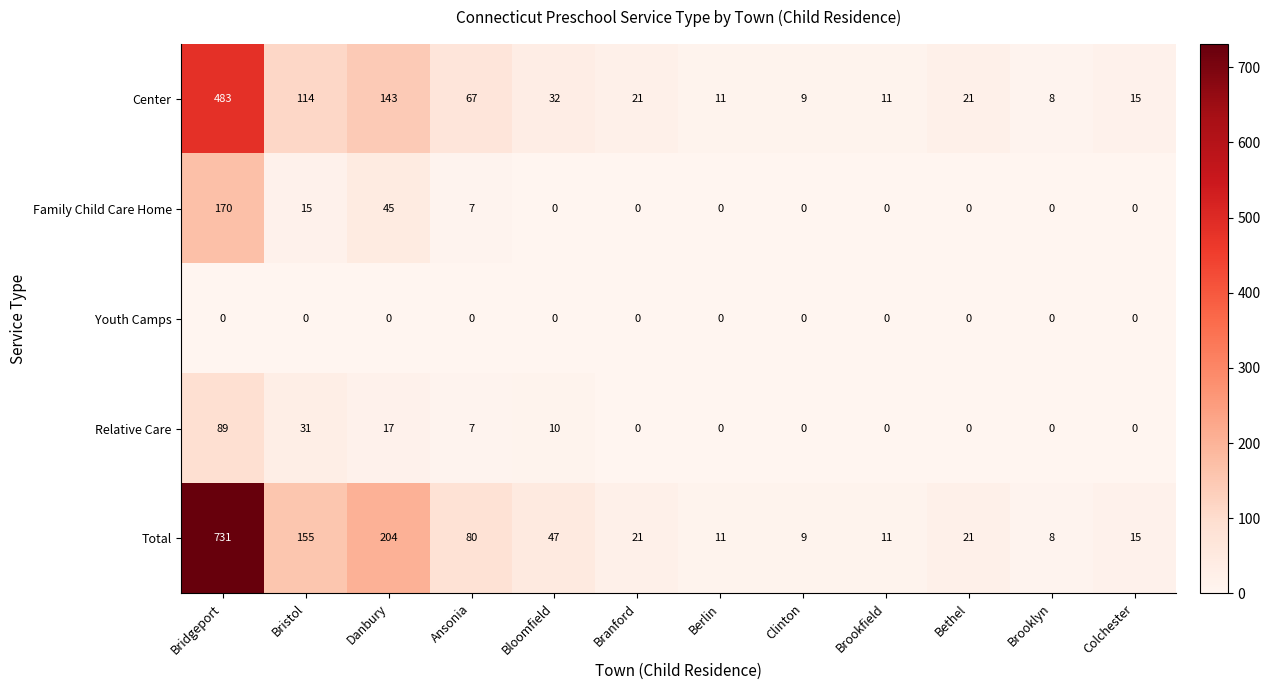

What is the total value across all series at Clinton?

18